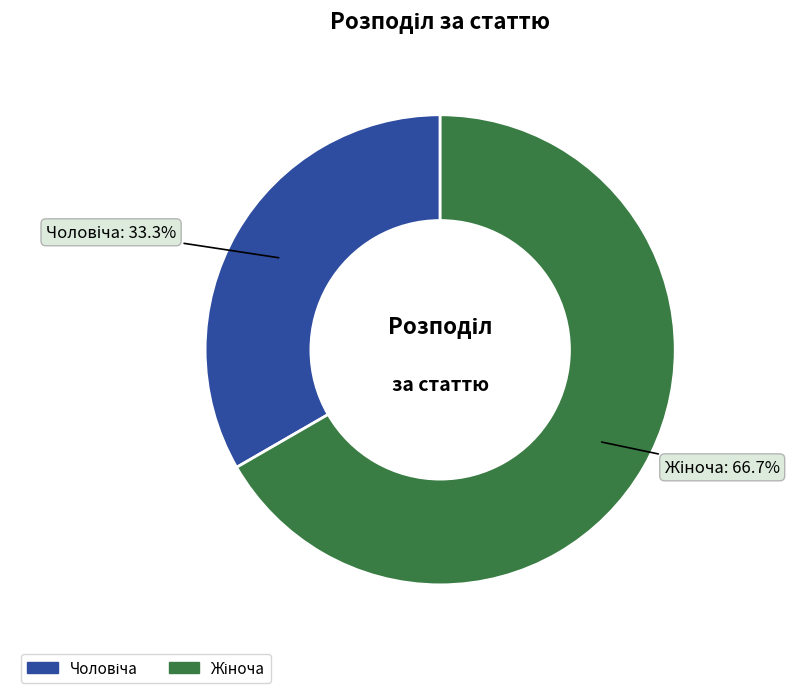

To the nearest percent, what is the average slice percentage?

50%